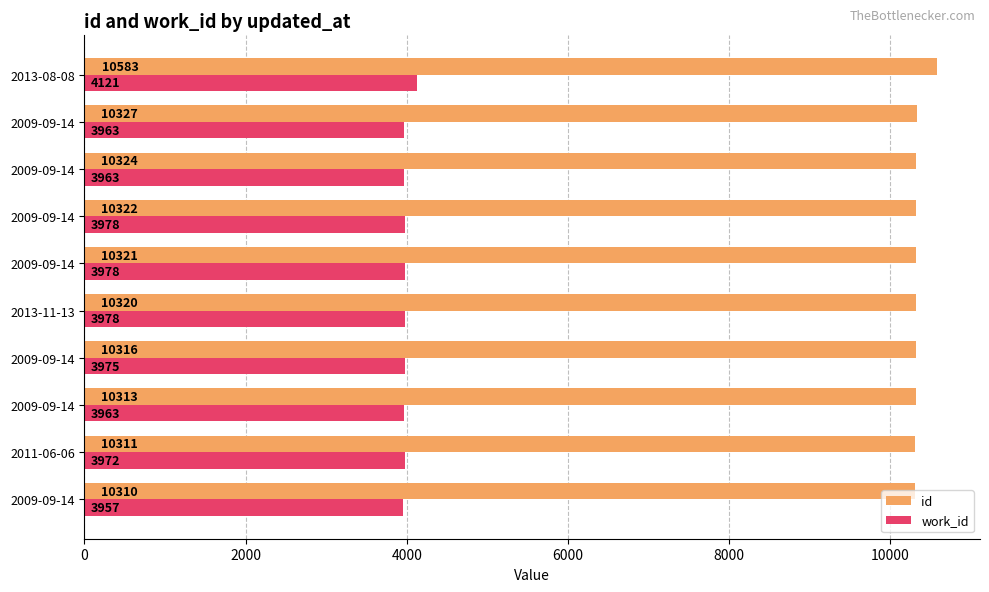

Count the number of data series in this chart.

2